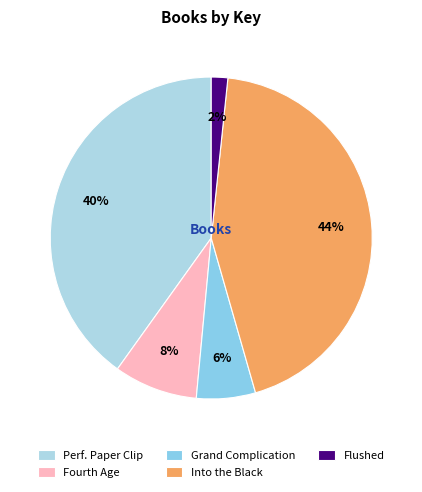

Rank the categories by value from highest to lowest.

Into the Black, Perf. Paper Clip, Fourth Age, Grand Complication, Flushed